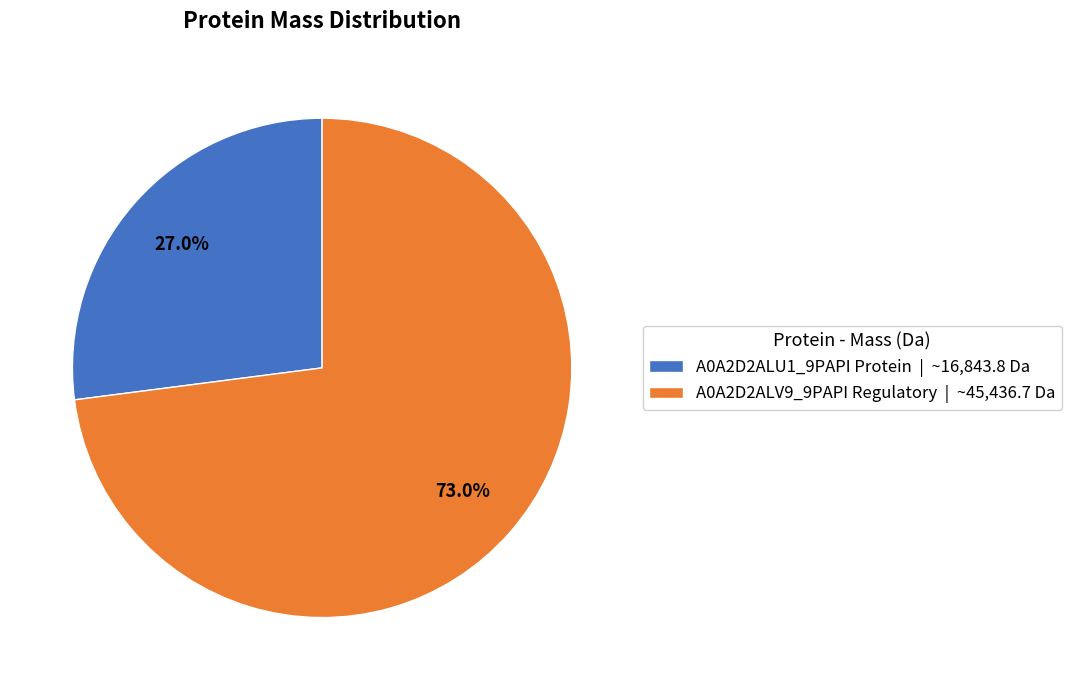

What percentage is the A0A2D2ALV9_9PAPI Regulatory slice, to the nearest percent?

73%